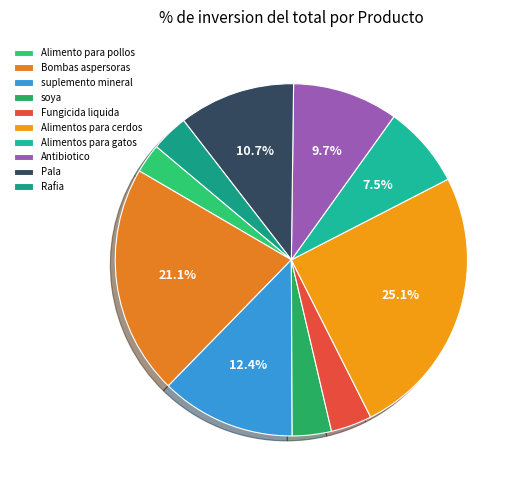

What is the ratio of the value at Pala to the value at Alimentos para gatos?

1.4